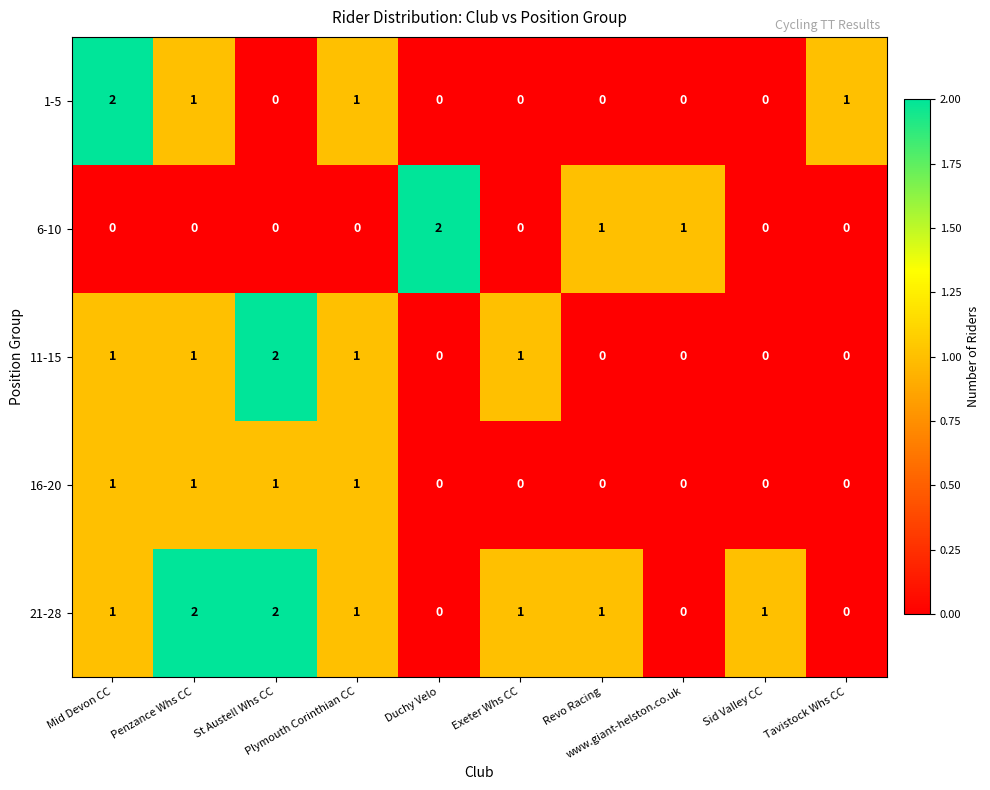

Which series has the largest total across all categories?

21-28